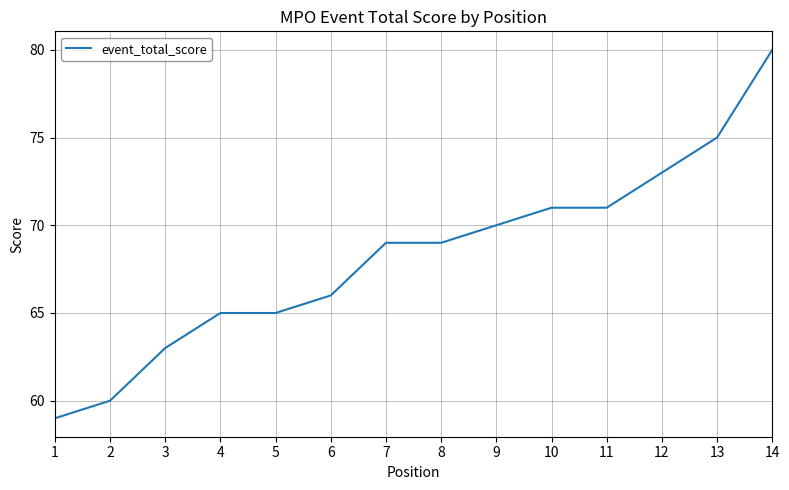

Is this an area chart (filled region under the line)?

No